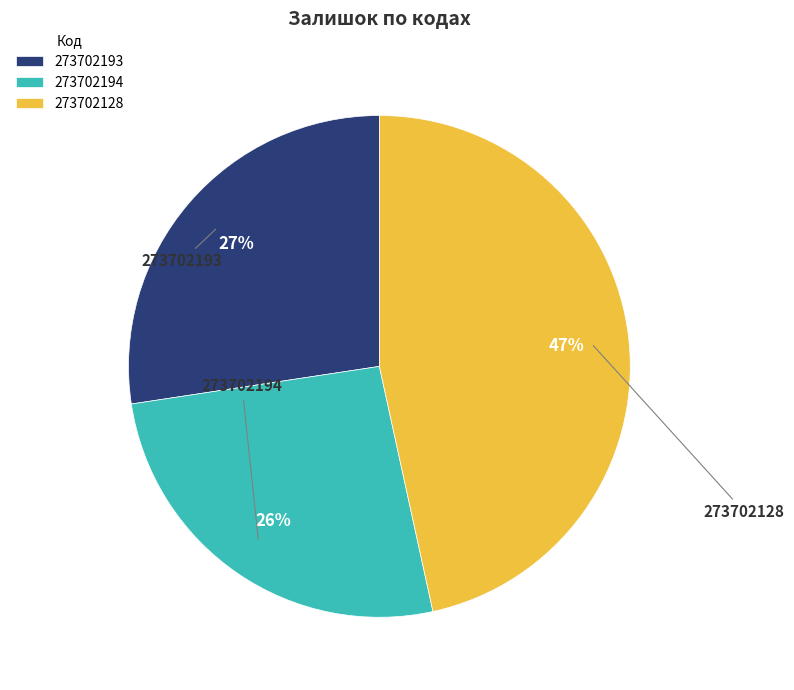

Is 273702128 the majority of the pie?

No